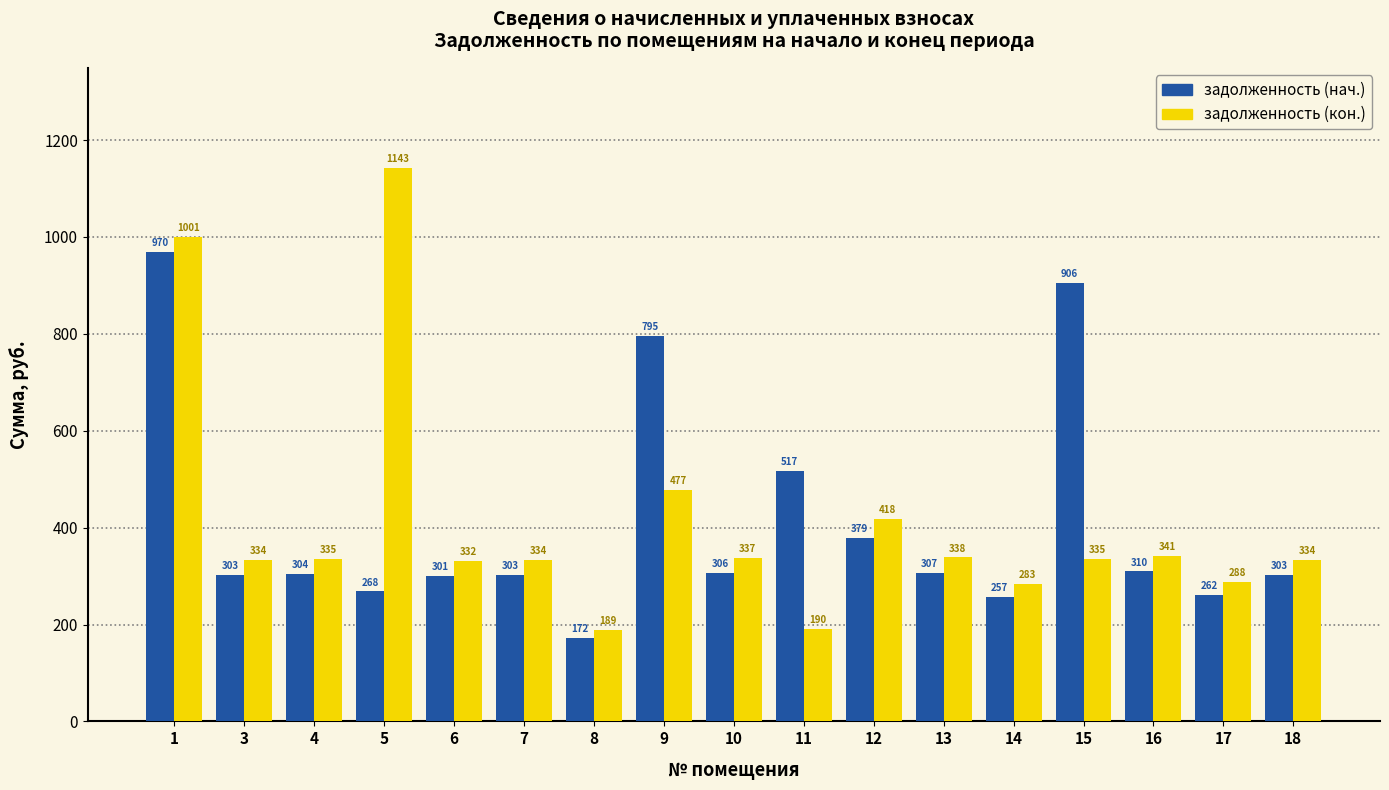

How many values in the задолженность (кон.) series exceed 334?

9